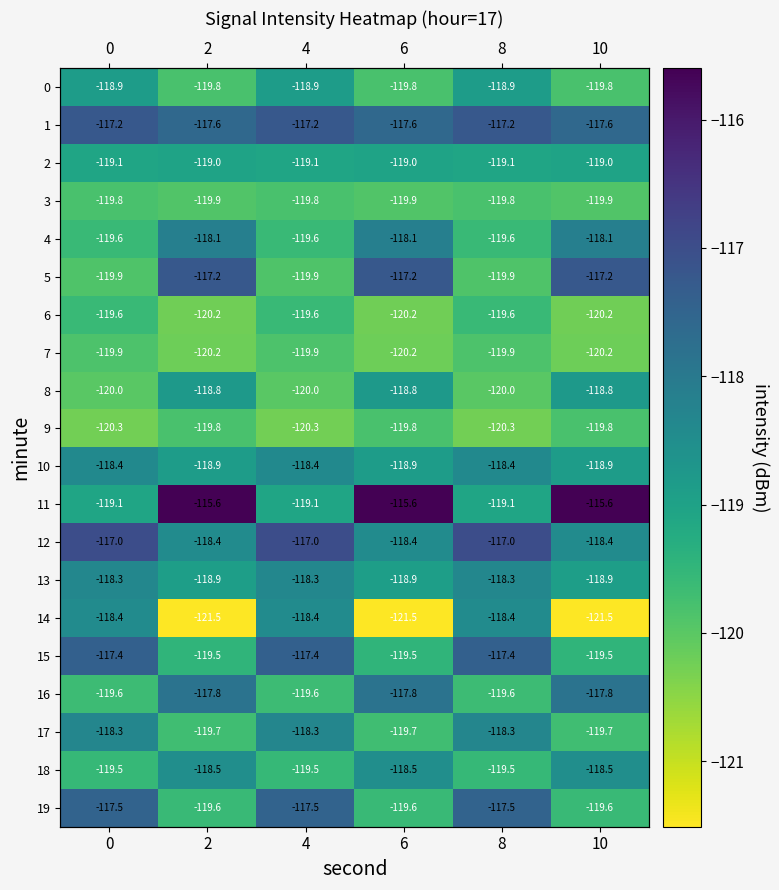

At which category does the chart reach its minimum across all series?

2